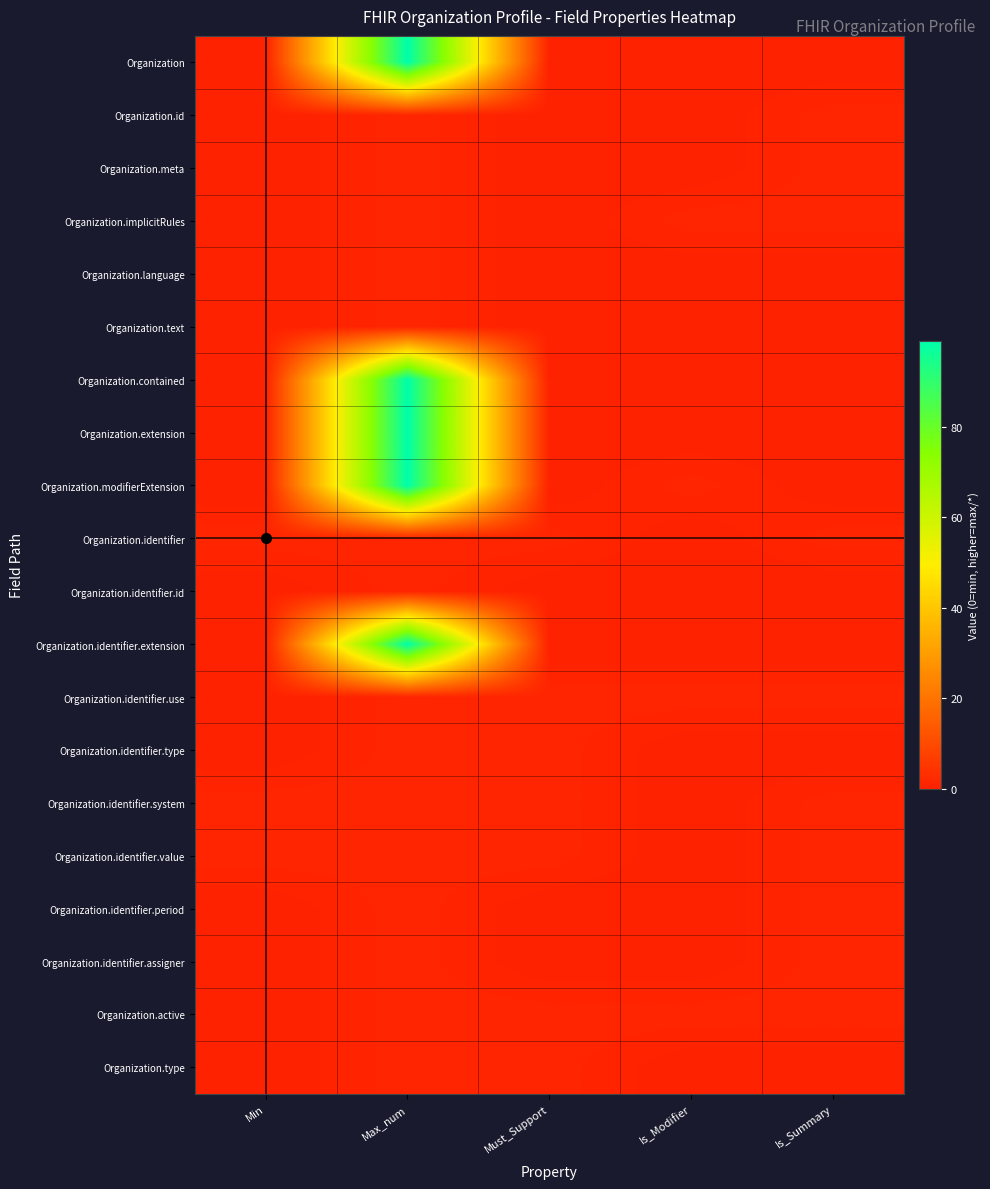

At which category is the sum across all series the highest?

Max_num